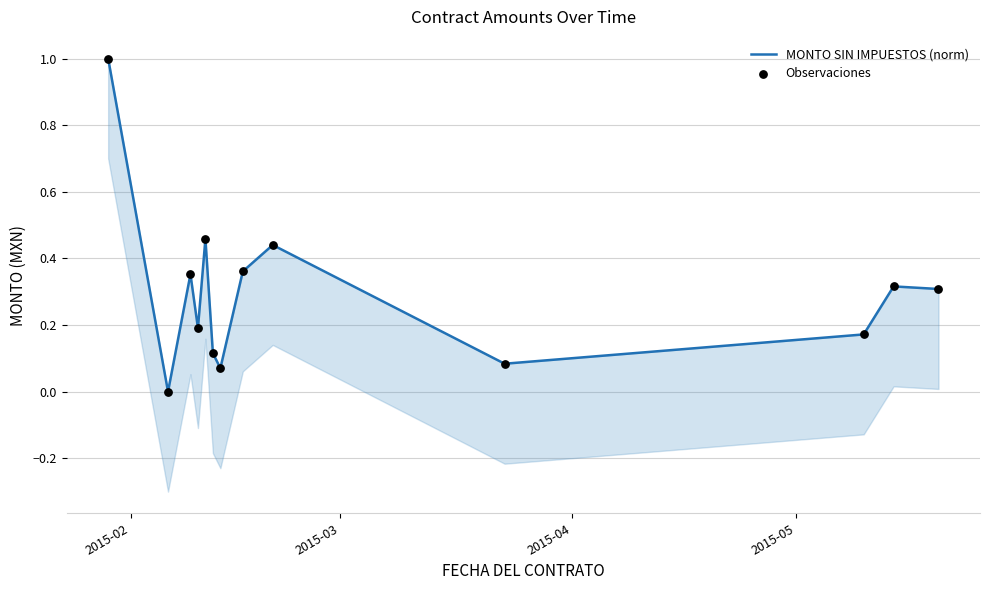

What are all the series names shown in the legend?

MONTO SIN IMPUESTOS (norm), Observaciones